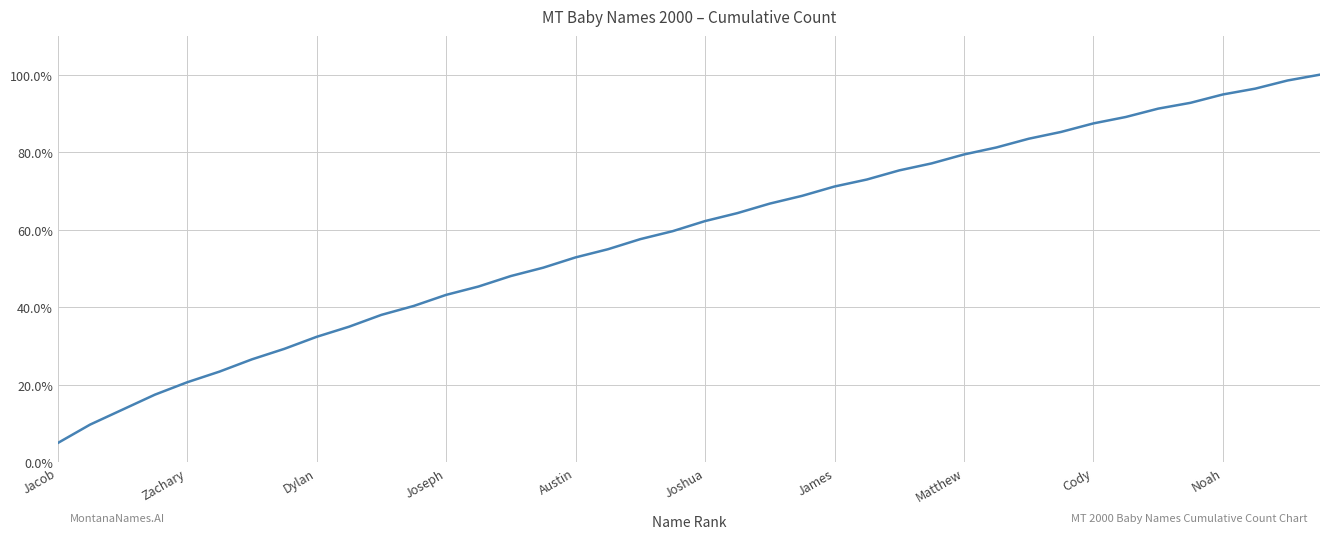

What is the sum of all values?

23.4